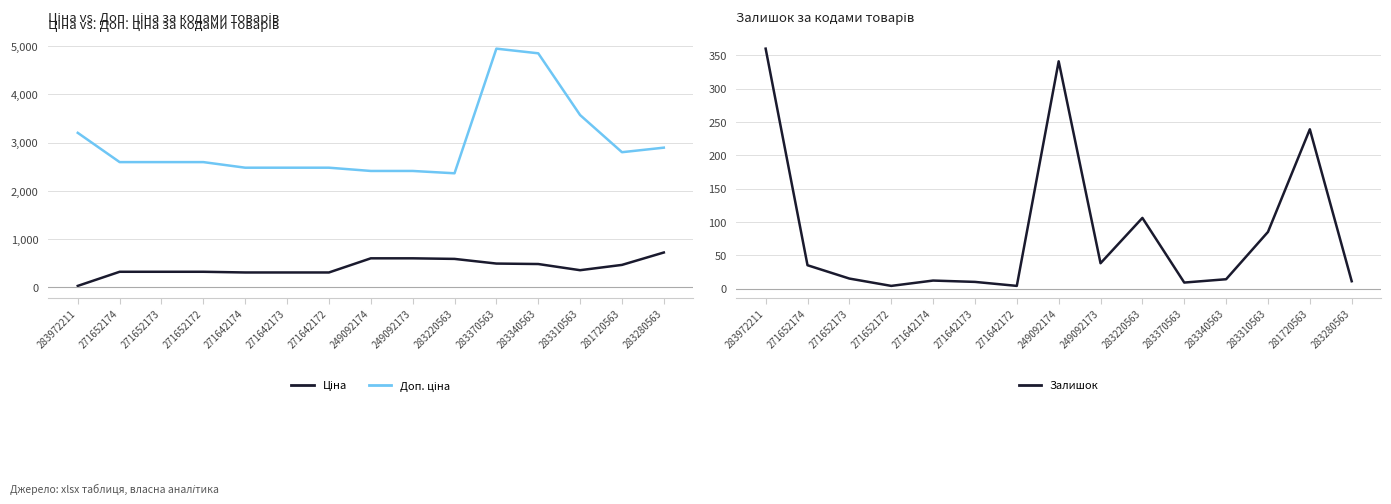

True or false: Ціна and Доп. ціна cross at least once.

False